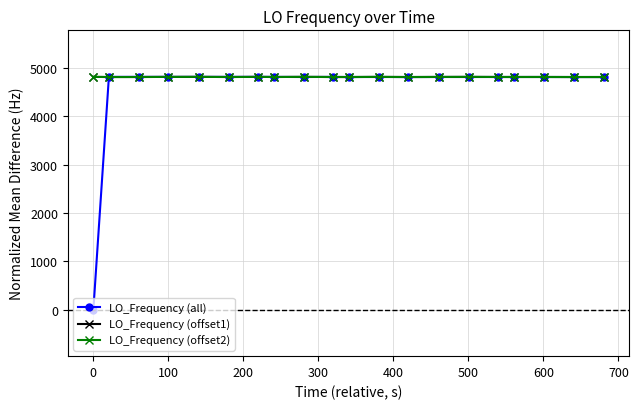

Does the chart have visible grid lines?

Yes